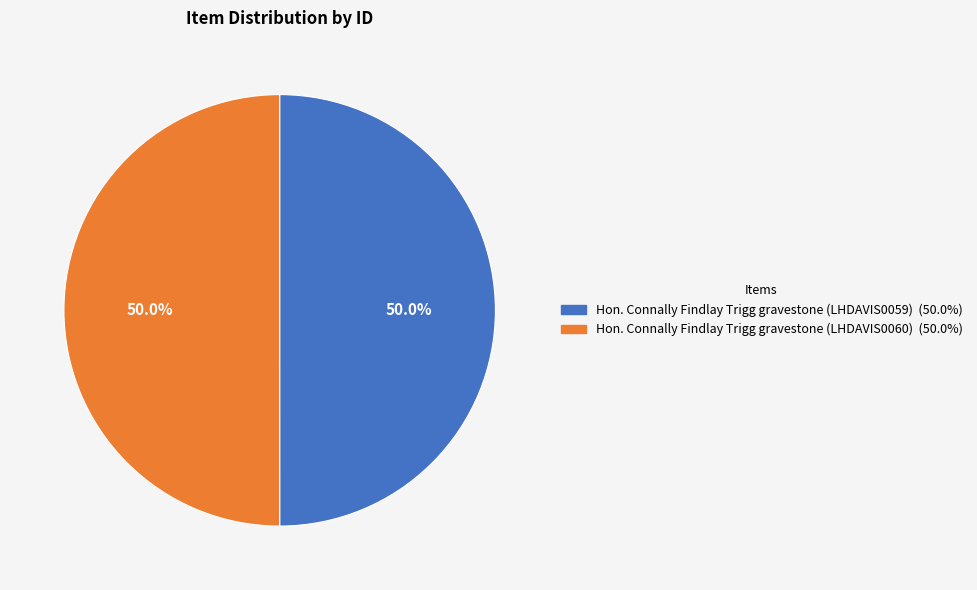

Approximately how many times larger is the value at Hon. Connally Findlay Trigg gravestone (LHDAVIS0059) compared to Hon. Connally Findlay Trigg gravestone (LHDAVIS0060)?

1.0